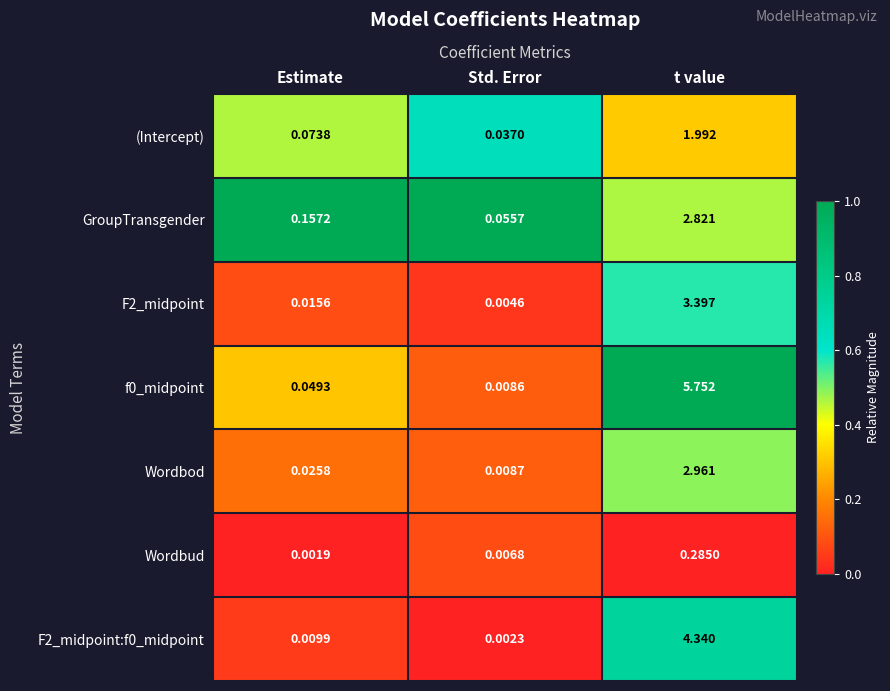

Is the value of F2_midpoint at Estimate greater than the value of F2_midpoint:f0_midpoint at Estimate?

Yes